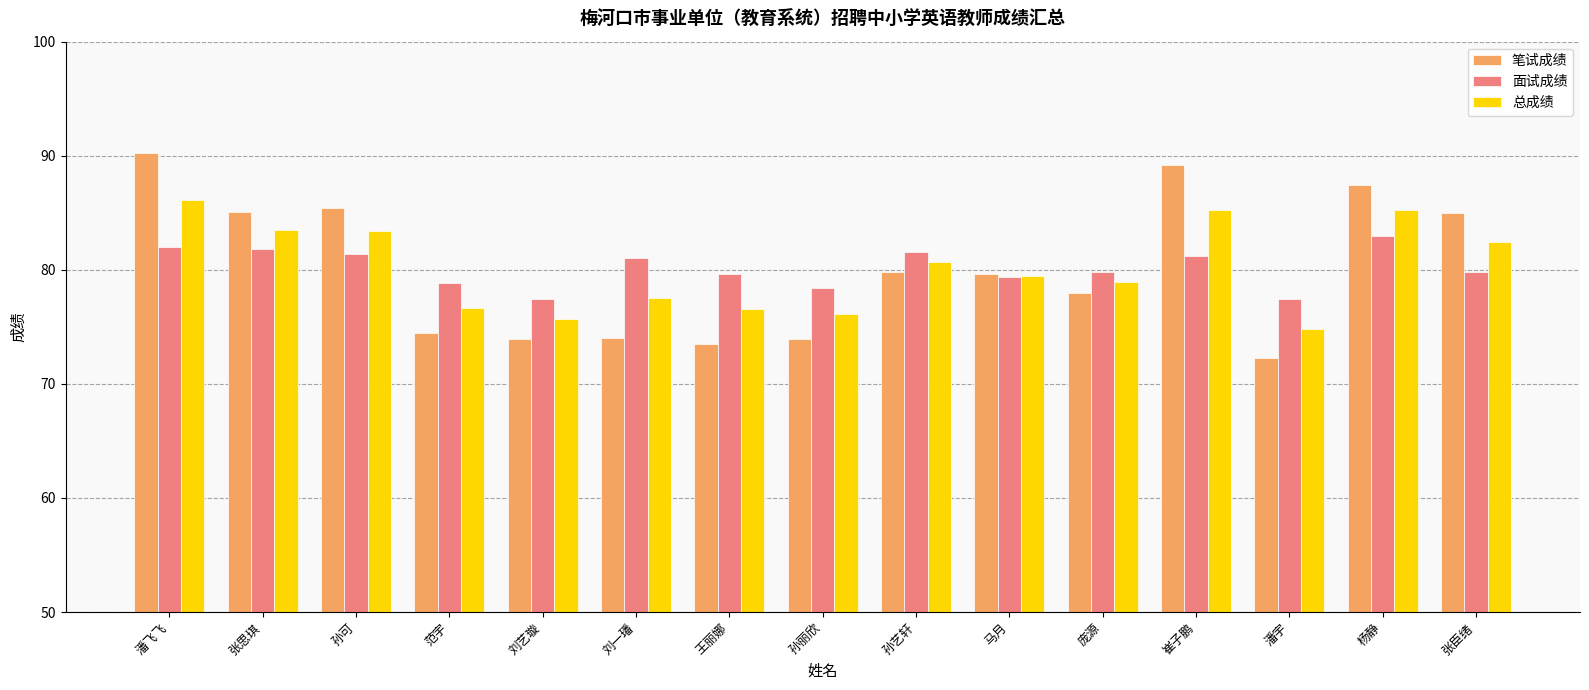

The 总成绩 series shows 79.5 at 马月. True or false?

True